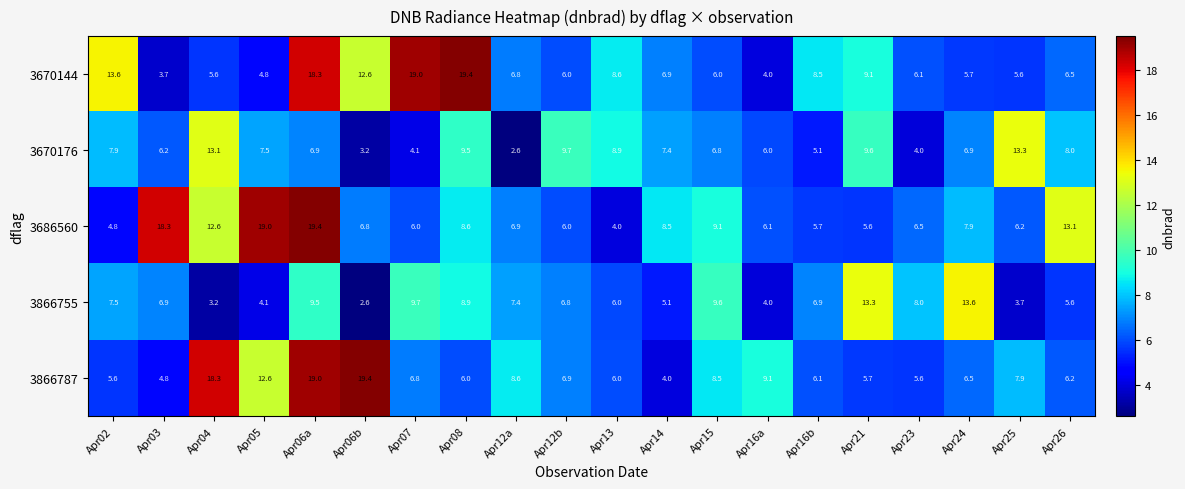

At which label does 3866787 reach its peak?

Apr06b